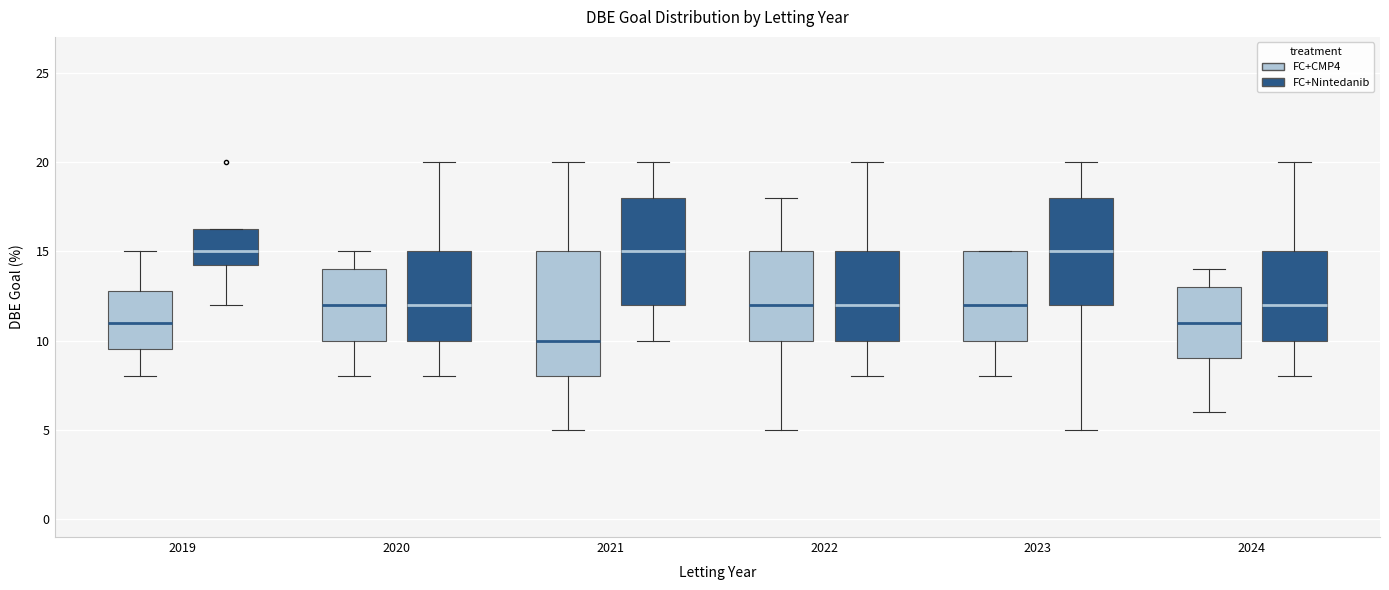

Where does the lower whisker of the box for 2023 (FC+CMP4) end on the y-axis? The values are not printed on the chart, so give them approximately, as read against the axis.

8.0